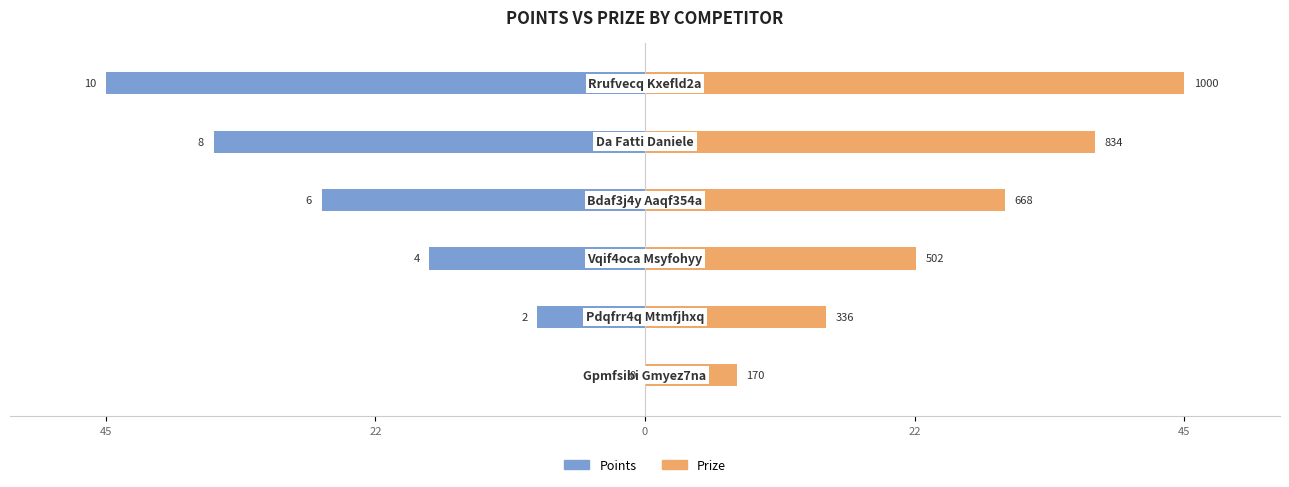

Which series has the largest total across all categories?

Prize